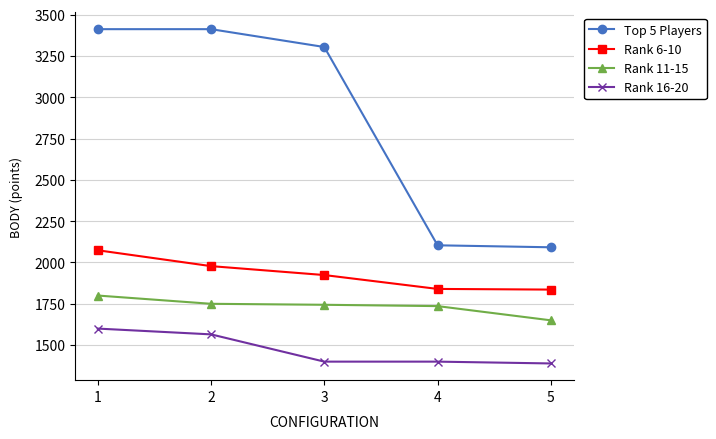

Which series has the largest range (max minus min)?

Top 5 Players